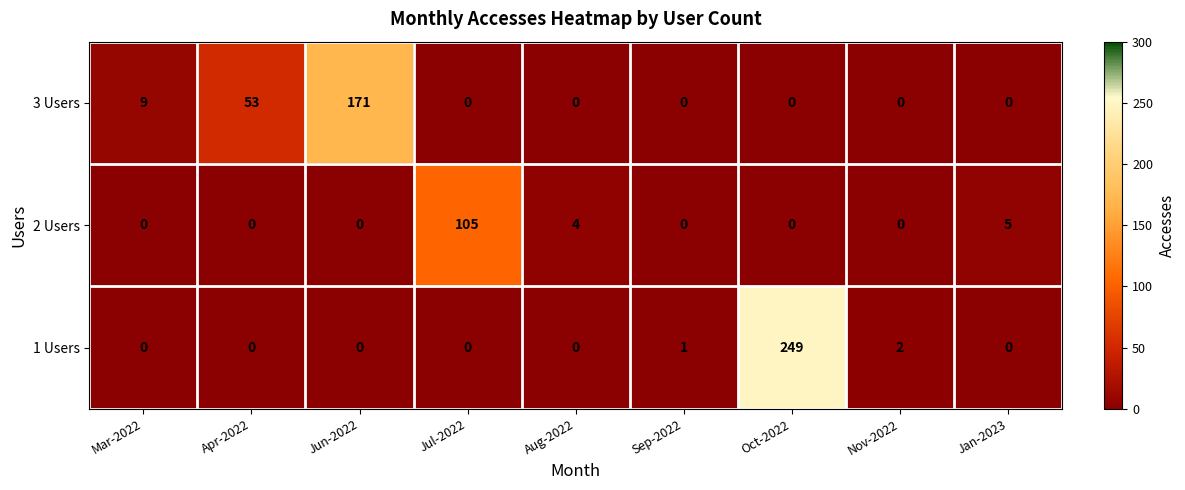

The value of 2 Users at Nov-2022 is 35. True or false?

False